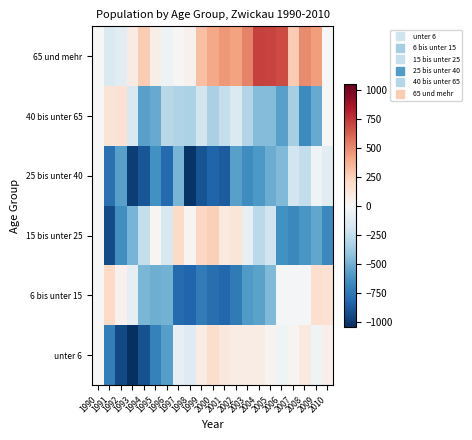

Reading left to right, transcribe all the data shown in this chart.

unter 6: 1990=0	1991=-727	1992=-944	1993=-1048	1994=-910	1995=-706	1996=-580	1997=-82	1998=-134	1999=75	2000=188	2001=112	2002=77	2003=74	2004=80	2005=27	2006=-42	2007=32	2008=99	2009=-36	2010=56
6 bis unter 15: 1990=0	1991=211	1992=41	1993=-96	1994=-476	1995=-514	1996=-496	1997=-809	1998=-829	1999=-736	2000=-794	2001=-821	2002=-737	2003=-594	2004=-562	2005=-466	2006=-24	2007=-14	2008=-19	2009=172	2010=154
15 bis unter 25: 1990=0	1991=-941	1992=-643	1993=-484	1994=-248	1995=20	1996=-166	1997=203	1998=31	1999=217	2000=253	2001=100	2002=129	2003=-88	2004=-286	2005=-207	2006=-632	2007=-675	2008=-606	2009=-544	2010=-679
25 bis unter 40: 1990=0	1991=-782	1992=-570	1993=-985	1994=-894	1995=-631	1996=-817	1997=-485	1998=-1031	1999=-907	2000=-842	2001=-872	2002=-567	2003=-652	2004=-599	2005=-517	2006=-464	2007=-198	2008=-256	2009=-44	2010=-122
40 bis unter 65: 1990=0	1991=136	1992=154	1993=-162	1994=-571	1995=-530	1996=-289	1997=-314	1998=-335	1999=-190	2000=-339	2001=-252	2002=-155	2003=-304	2004=-457	2005=-457	2006=-568	2007=-352	2008=-669	2009=-532	2010=-4
65 und mehr: 1990=0	1991=-149	1992=-108	1993=82	1994=269	1995=63	1996=-50	1997=9	1998=45	1999=318	2000=396	2001=451	2002=419	2003=518	2004=720	2005=710	2006=684	2007=262	2008=497	2009=437	2010=5